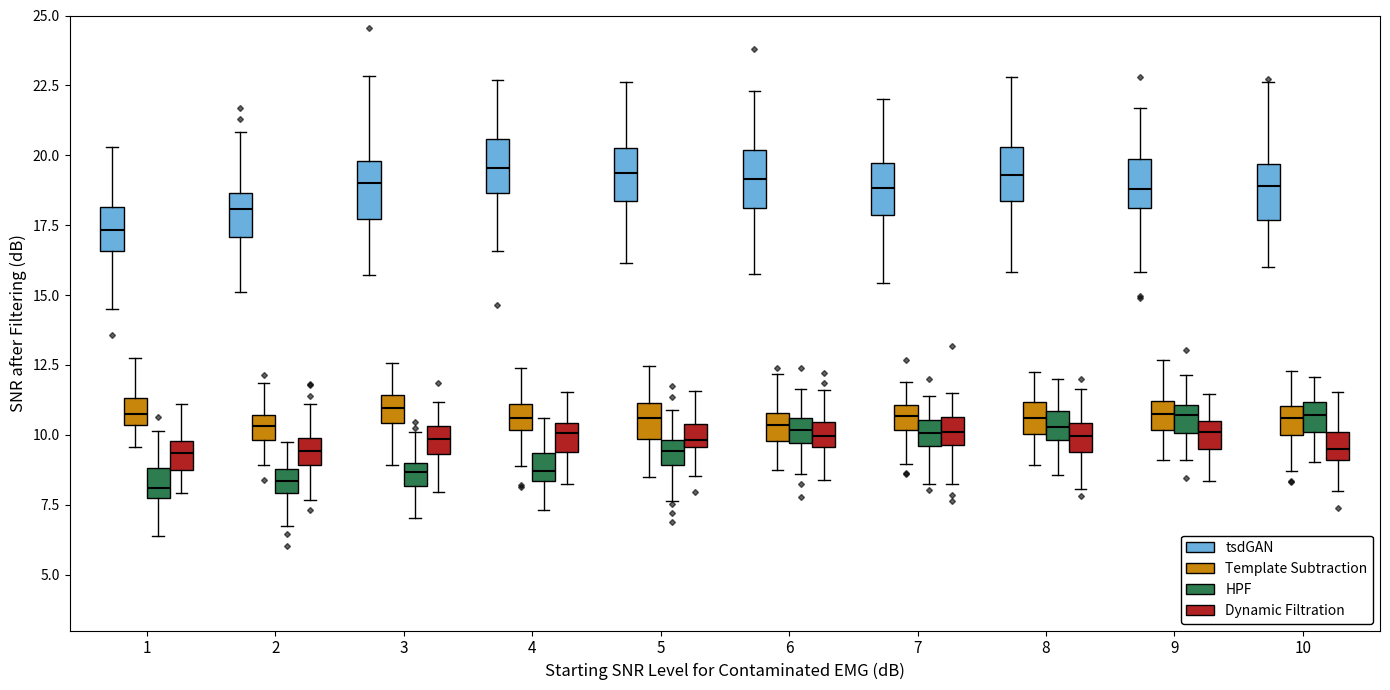

Reading left to right, transcribe this box plot: for each box, give where its median line is, the range the box spans, and where its two whiskers end, as read against the y-axis. The values are not printed on the chart, so give them approximately, as read against the axis.

1 (tsdGAN): median 17.5, box 16.5 to 18.0, whiskers 14.5 to 20.5
1 (Template Subtraction): median 10.5 (inside the box), box 10.5 to 11.5, whiskers 9.5 to 12.5
1 (HPF): median 8.0, box 7.5 to 9.0, whiskers 6.5 to 10.0
1 (Dynamic Filtration): median 9.5, box 8.5 to 10.0, whiskers 8.0 to 11.0
2 (tsdGAN): median 18.0, box 17.0 to 18.5, whiskers 15.0 to 21.0
2 (Template Subtraction): median 10.5 (inside the box), box 10.0 to 10.5, whiskers 9.0 to 12.0
2 (HPF): median 8.5, box 8.0 to 9.0, whiskers 6.5 to 10.0
2 (Dynamic Filtration): median 9.5, box 9.0 to 10.0, whiskers 7.5 to 11.0
3 (tsdGAN): median 19.0, box 17.5 to 20.0, whiskers 15.5 to 23.0
3 (Template Subtraction): median 11.0, box 10.5 to 11.5, whiskers 9.0 to 12.5
3 (HPF): median 8.5, box 8.0 to 9.0, whiskers 7.0 to 10.0
3 (Dynamic Filtration): median 10.0, box 9.5 to 10.5, whiskers 8.0 to 11.0
4 (tsdGAN): median 19.5, box 18.5 to 20.5, whiskers 16.5 to 22.5
4 (Template Subtraction): median 10.5, box 10.0 to 11.0, whiskers 9.0 to 12.5
4 (HPF): median 8.5 (inside the box), box 8.5 to 9.5, whiskers 7.5 to 10.5
4 (Dynamic Filtration): median 10.0, box 9.5 to 10.5, whiskers 8.5 to 11.5
5 (tsdGAN): median 19.5, box 18.5 to 20.0, whiskers 16.0 to 22.5
5 (Template Subtraction): median 10.5, box 10.0 to 11.0, whiskers 8.5 to 12.5
5 (HPF): median 9.5, box 9.0 to 10.0, whiskers 7.5 to 11.0
5 (Dynamic Filtration): median 10.0, box 9.5 to 10.5, whiskers 8.5 to 11.5
6 (tsdGAN): median 19.0, box 18.0 to 20.0, whiskers 15.5 to 22.5
6 (Template Subtraction): median 10.5, box 10.0 to 11.0, whiskers 8.5 to 12.0
6 (HPF): median 10.0, box 9.5 to 10.5, whiskers 8.5 to 11.5
6 (Dynamic Filtration): median 10.0, box 9.5 to 10.5, whiskers 8.5 to 11.5
7 (tsdGAN): median 19.0, box 18.0 to 19.5, whiskers 15.5 to 22.0
7 (Template Subtraction): median 10.5, box 10.0 to 11.0, whiskers 9.0 to 12.0
7 (HPF): median 10.0, box 9.5 to 10.5, whiskers 8.0 to 11.5
7 (Dynamic Filtration): median 10.0, box 9.5 to 10.5, whiskers 8.0 to 11.5
8 (tsdGAN): median 19.5, box 18.5 to 20.5, whiskers 16.0 to 23.0
8 (Template Subtraction): median 10.5, box 10.0 to 11.0, whiskers 9.0 to 12.0
8 (HPF): median 10.5, box 10.0 to 11.0, whiskers 8.5 to 12.0
8 (Dynamic Filtration): median 10.0, box 9.5 to 10.5, whiskers 8.0 to 11.5
9 (tsdGAN): median 19.0, box 18.0 to 20.0, whiskers 16.0 to 21.5
9 (Template Subtraction): median 10.5, box 10.0 to 11.0, whiskers 9.0 to 12.5
9 (HPF): median 10.5, box 10.0 to 11.0, whiskers 9.0 to 12.0
9 (Dynamic Filtration): median 10.0, box 9.5 to 10.5, whiskers 8.5 to 11.5
10 (tsdGAN): median 19.0, box 17.5 to 19.5, whiskers 16.0 to 22.5
10 (Template Subtraction): median 10.5, box 10.0 to 11.0, whiskers 8.5 to 12.5
10 (HPF): median 10.5, box 10.0 to 11.0, whiskers 9.0 to 12.0
10 (Dynamic Filtration): median 9.5, box 9.0 to 10.0, whiskers 8.0 to 11.5